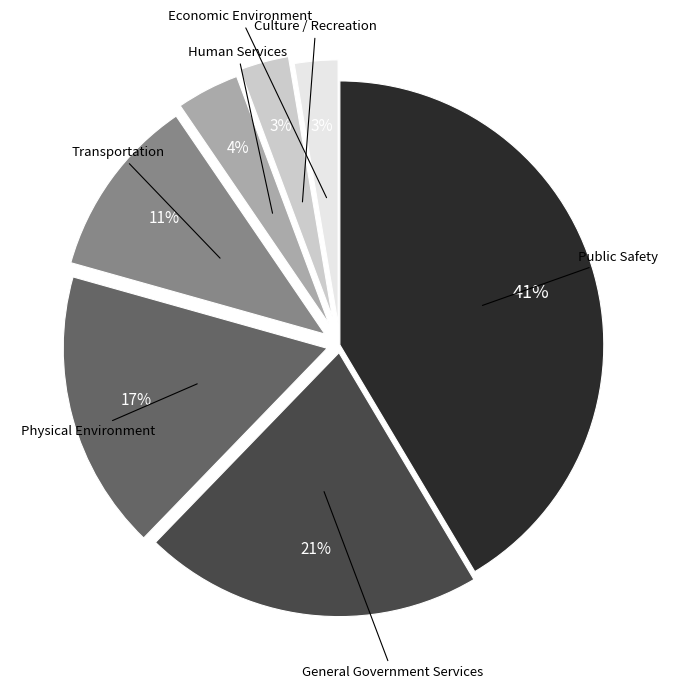

To the nearest percent, what is the average slice percentage?

14%